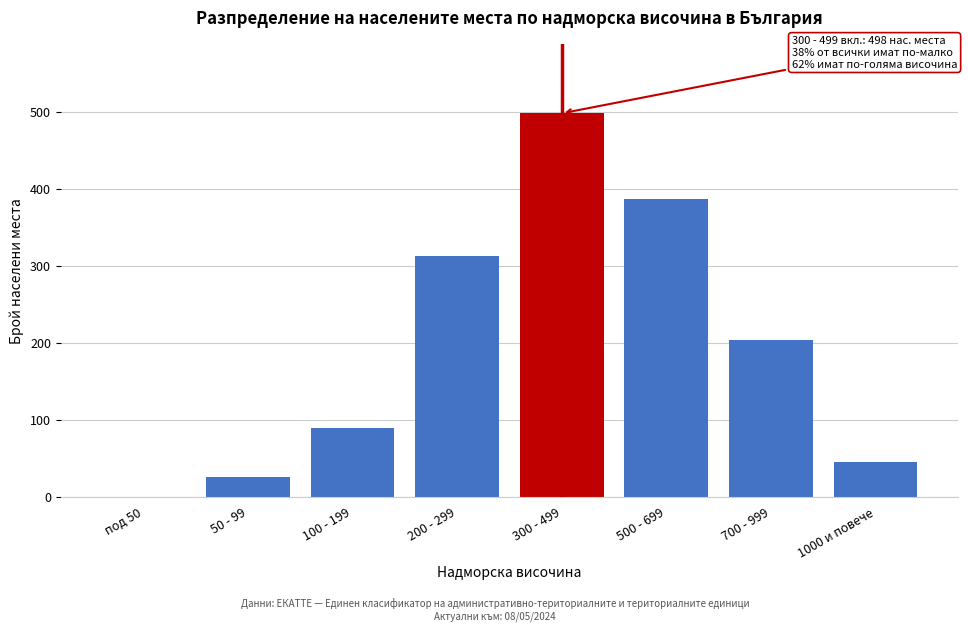

Reading right to left, transcribe all the data shown in this chart.

1000 и повече=45	700 - 999=203	500 - 699=387	300 - 499=498	200 - 299=312	100 - 199=89	50 - 99=26	под 50=0